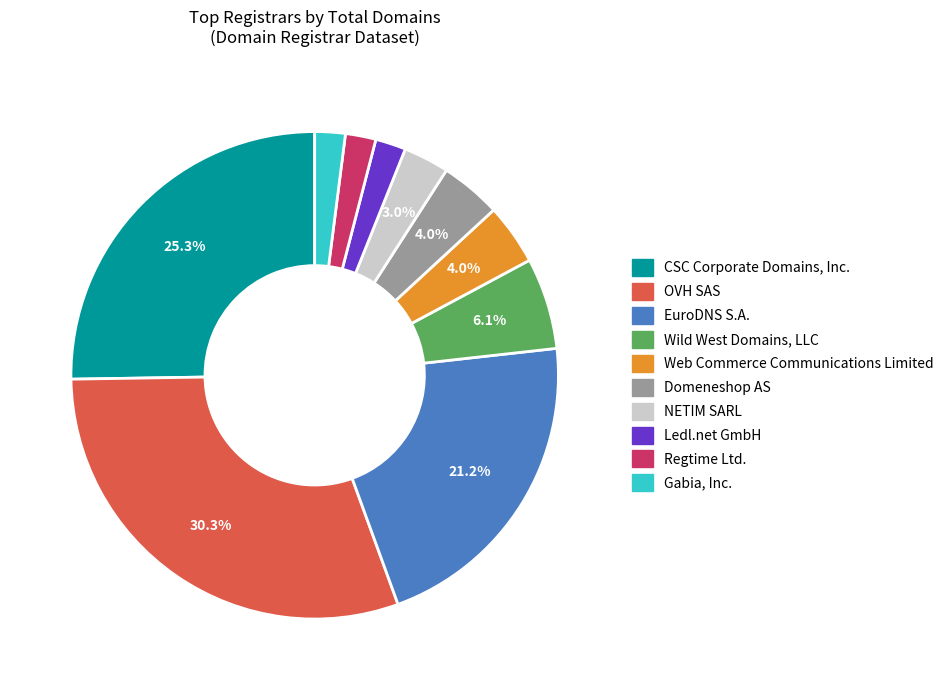

Approximately how many times larger is the value at EuroDNS S.A. compared to OVH SAS?

0.7